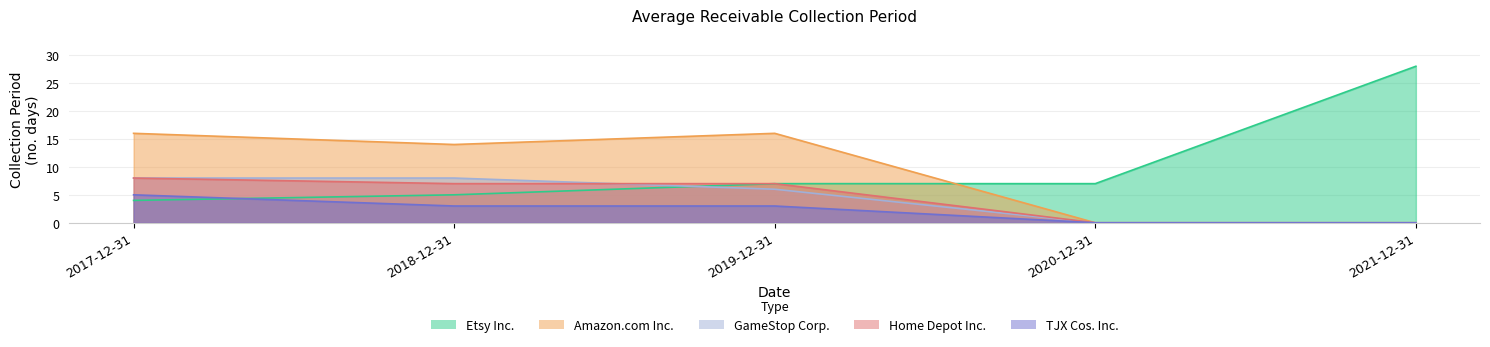

Is the value of TJX Cos. Inc. at 2020-12-31 greater than the value of GameStop Corp. at 2021-12-31?

No